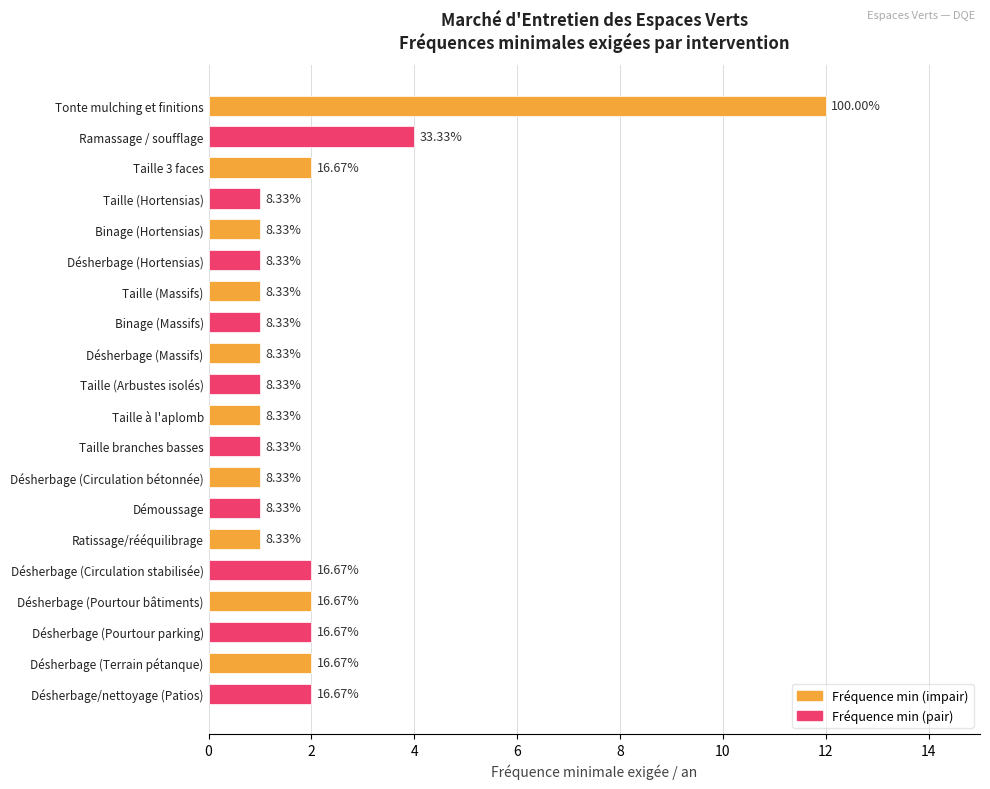

What is the change in value from Désherbage (Circulation bétonnée) to Désherbage (Terrain pétanque)?

+1